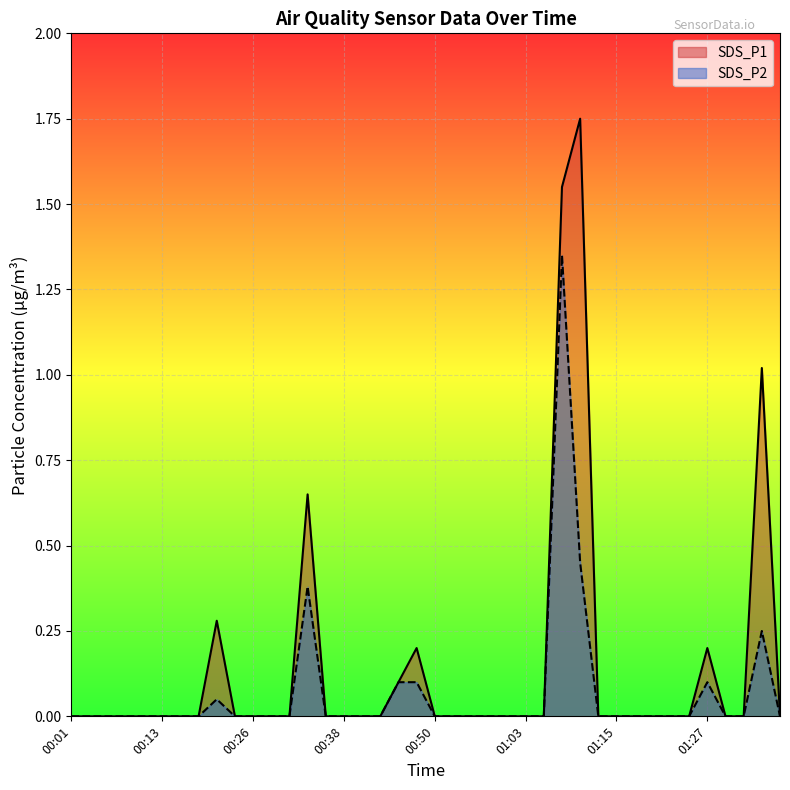

Reading left to right, transcribe all the data shown in this chart.

SDS_P1: 0.0	0.0	0.0	0.0	0.0	0.0	0.0	0.0	0.3	0.0	0.0	0.0	0.0	0.7	0.0	0.0	0.0	0.0	0.1	0.2	0.0	0.0	0.0	0.0	0.0	0.0	0.0	1.6	1.8	0.0	0.0	0.0	0.0	0.0	0.0	0.2	0.0	0.0	1.0	0.0
SDS_P2: 0.0	0.0	0.0	0.0	0.0	0.0	0.0	0.0	0.1	0.0	0.0	0.0	0.0	0.4	0.0	0.0	0.0	0.0	0.1	0.1	0.0	0.0	0.0	0.0	0.0	0.0	0.0	1.4	0.5	0.0	0.0	0.0	0.0	0.0	0.0	0.1	0.0	0.0	0.2	0.0